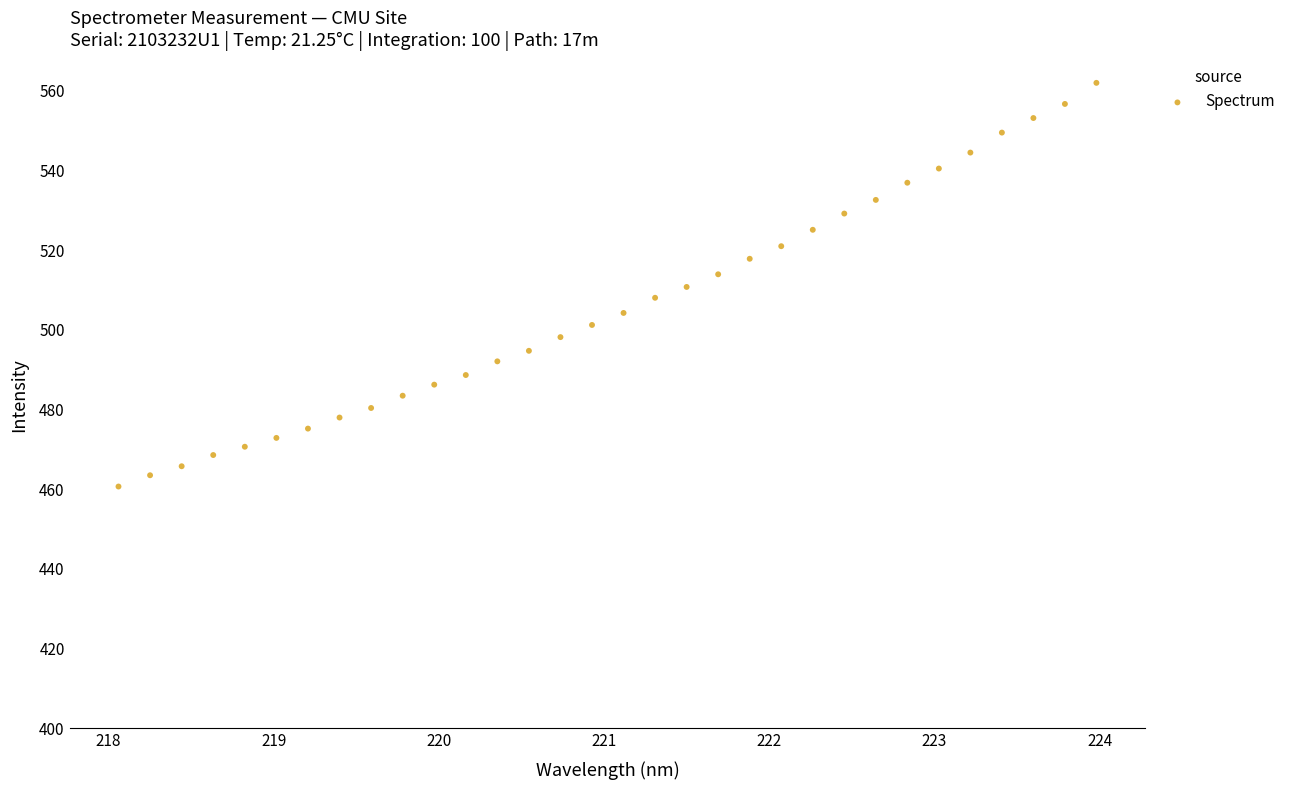

What is the range of Y values (max minus min)?

101.3